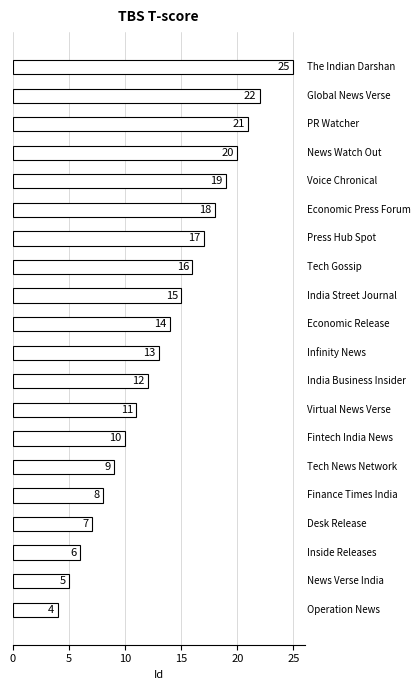

What is the difference between the second highest and minimum values?

18